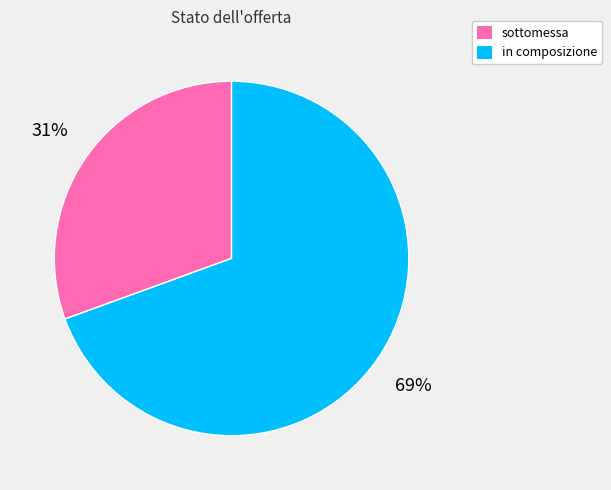

Is it true that sottomessa is 38% of the pie?

False